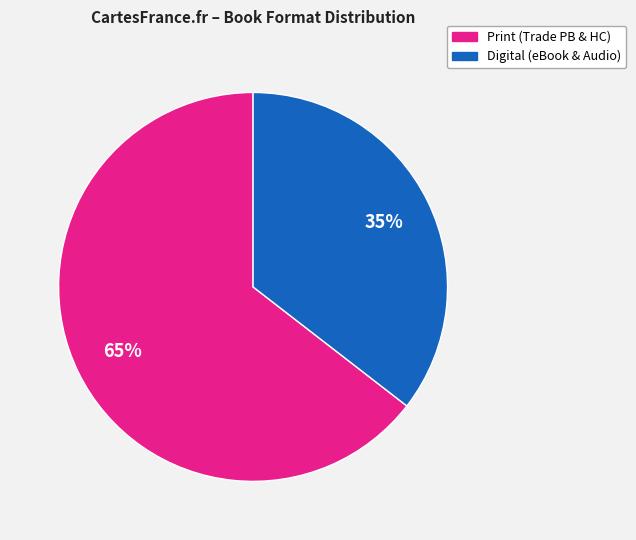

To the nearest percent, what is the average slice percentage?

50%